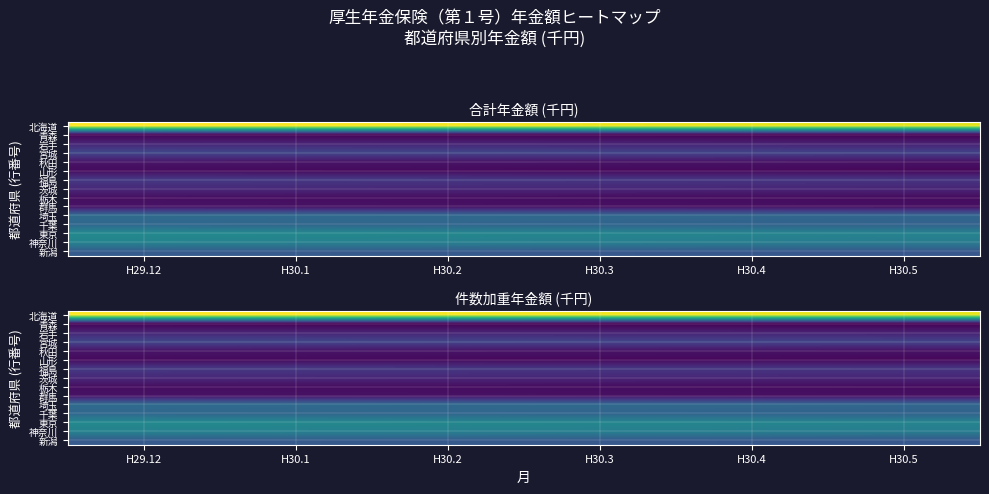

The value of 群馬 at H29.12 is 8013963.0. True or false?

True